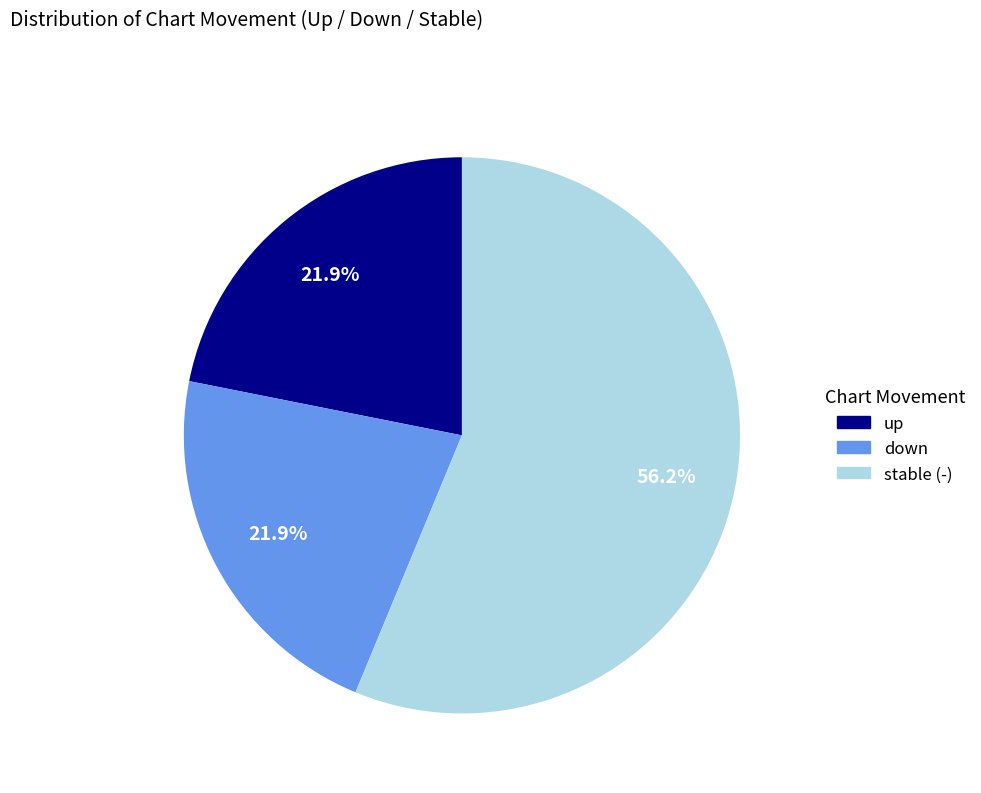

How many segments does this pie chart have?

3